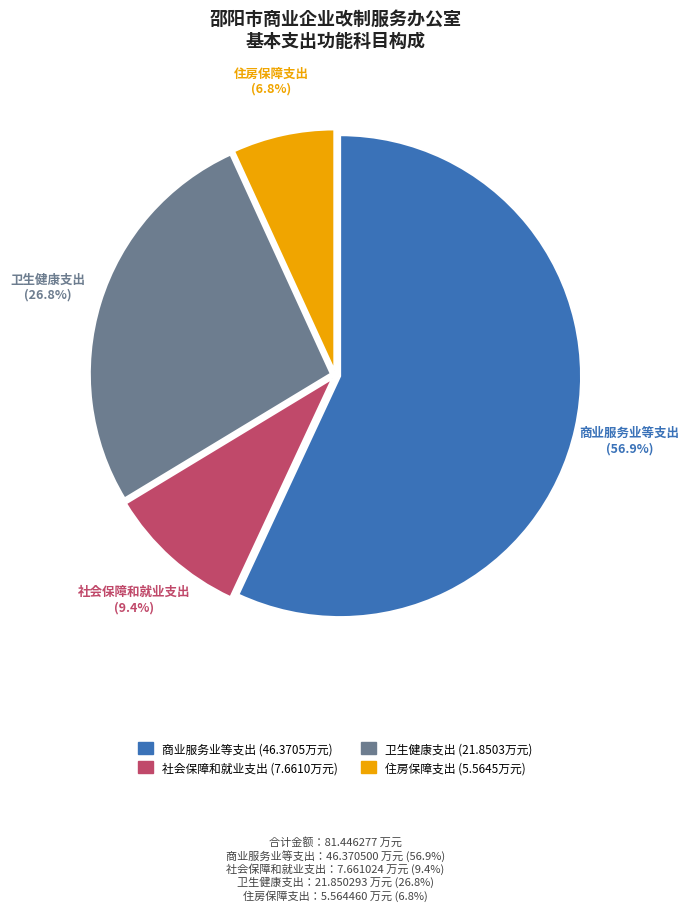

Is 商业服务业等支出 the majority of the pie?

Yes